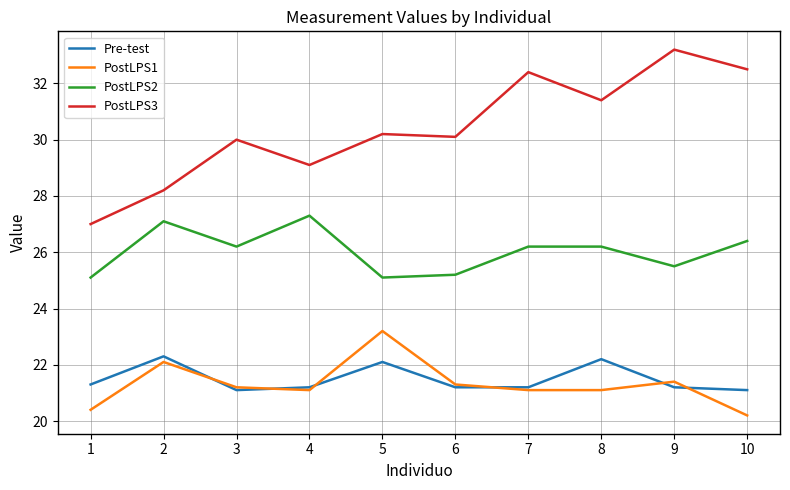

What is the spread (max minus min) of values at 7?

11.3